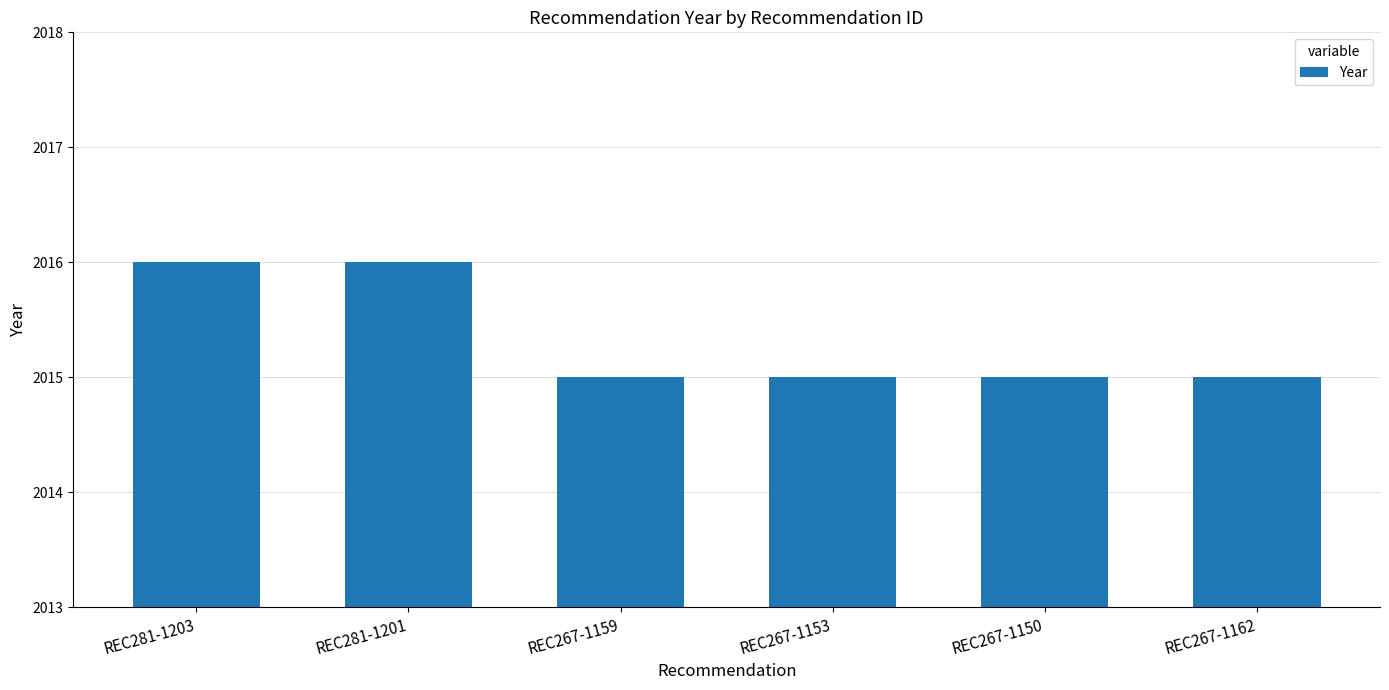

What is the ratio of the value at REC267-1162 to the value at REC281-1203?

1.0